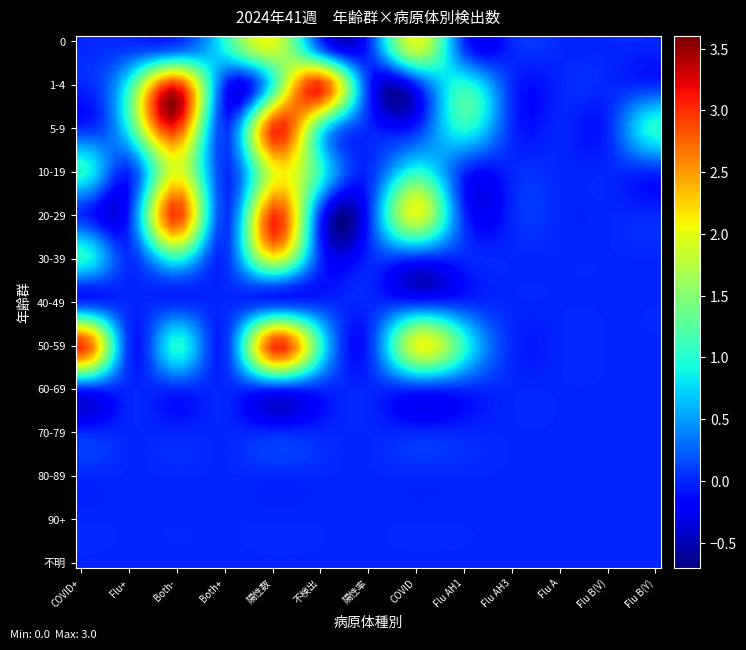

At which category is the sum across all series the highest?

4